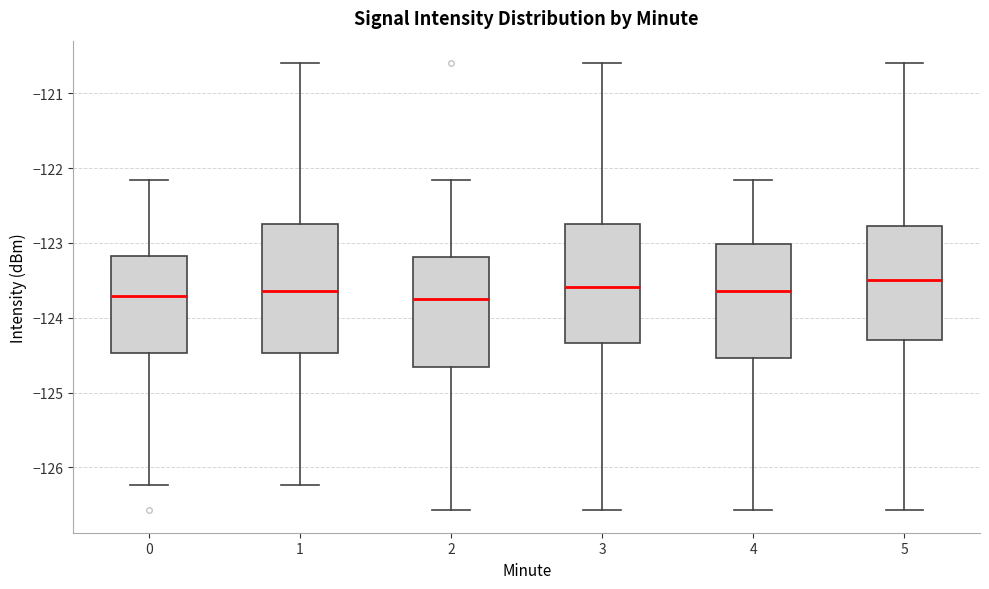

Where does the lower whisker of the box at x = 5 end on the y-axis? The values are not printed on the chart, so give them approximately, as read against the axis.

-126.6